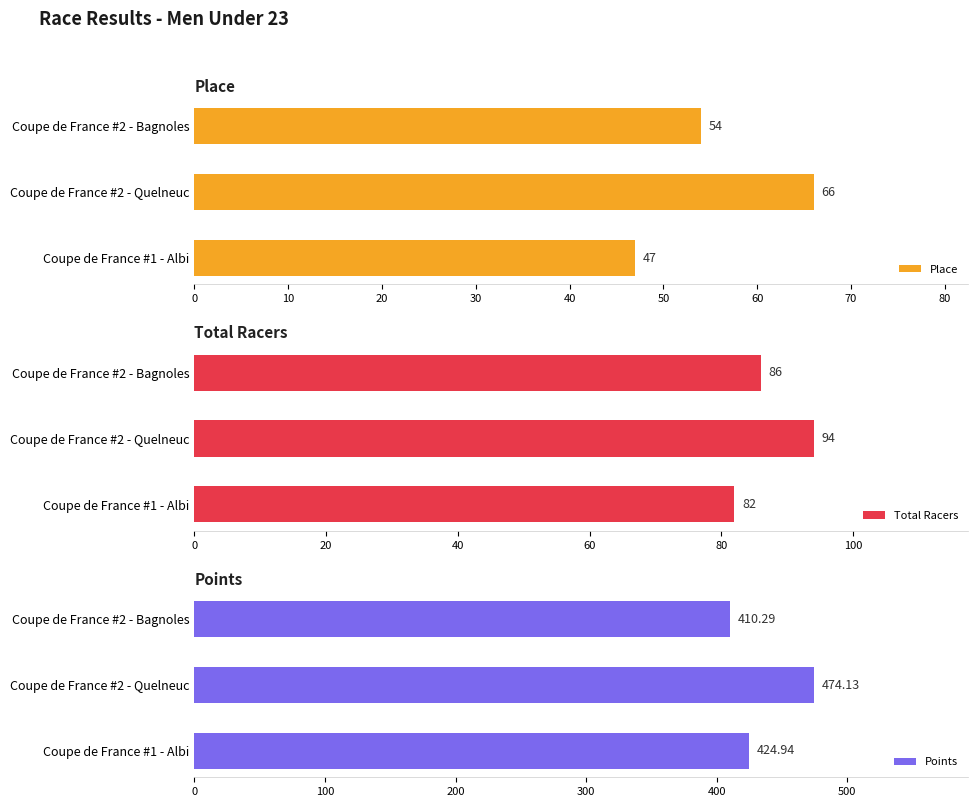

List the labels in order of Points value, smallest first.

Coupe de France #2 - Bagnoles, Coupe de France #1 - Albi, Coupe de France #2 - Quelneuc